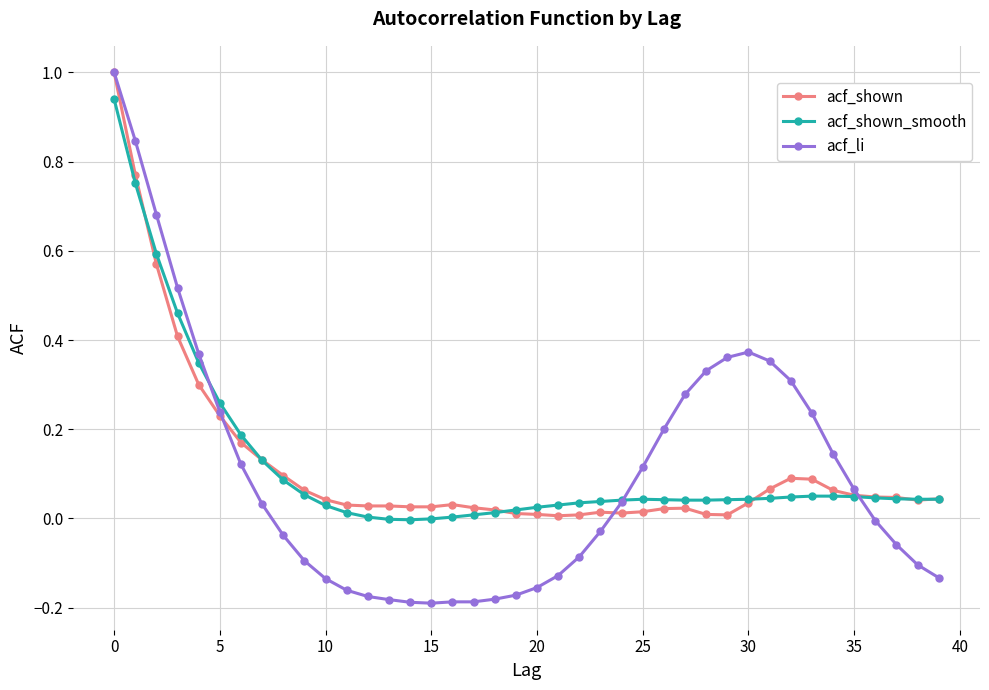

What is the greatest value displayed?

1.0